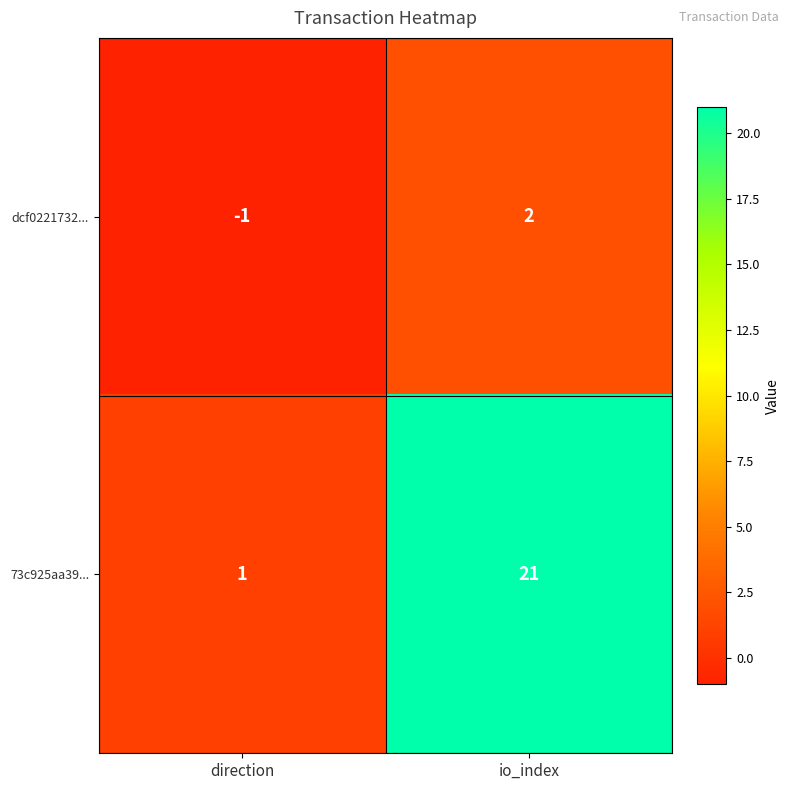

Where is 73c925aa39... nearest to the value 11?

direction